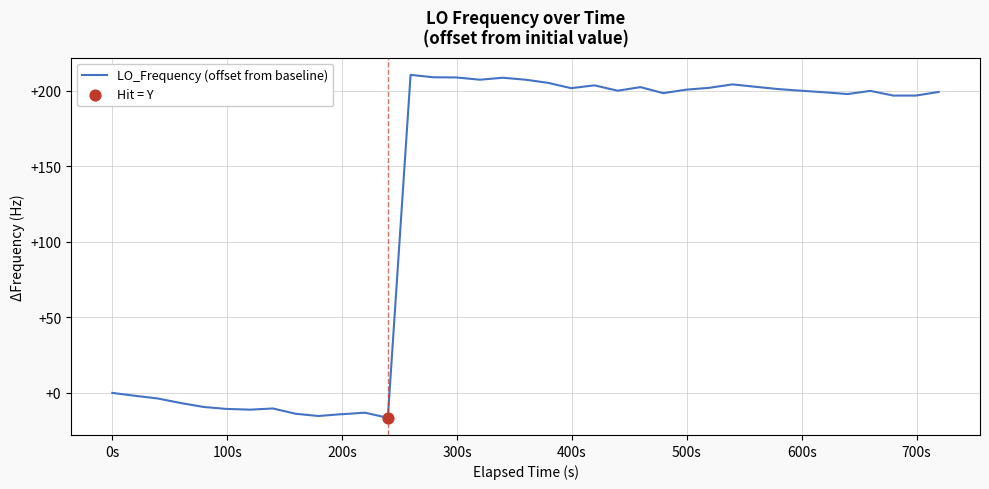

What is the greatest value displayed?

210.6